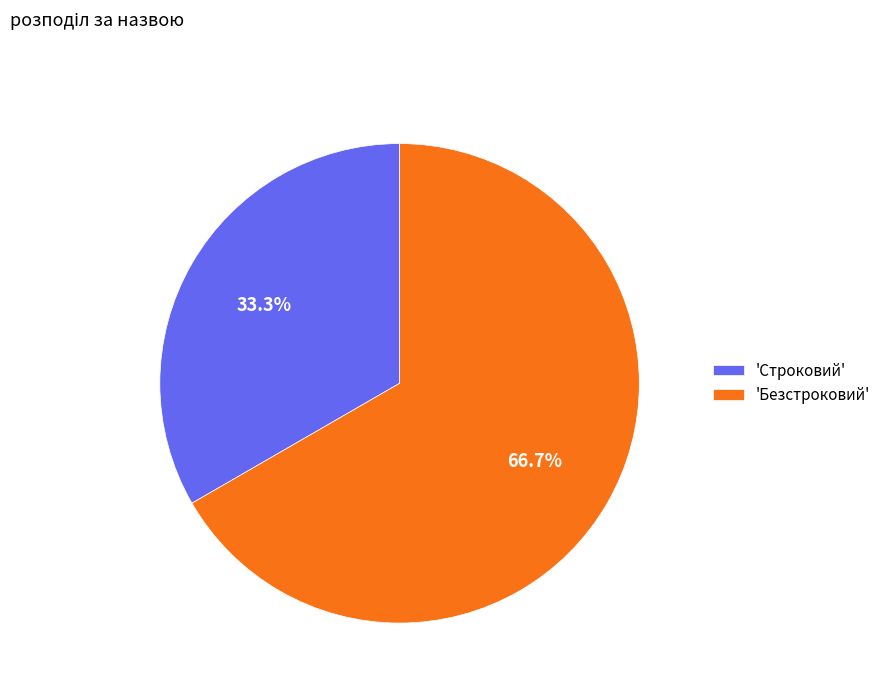

Is 'Безстроковий' the majority of the pie?

Yes